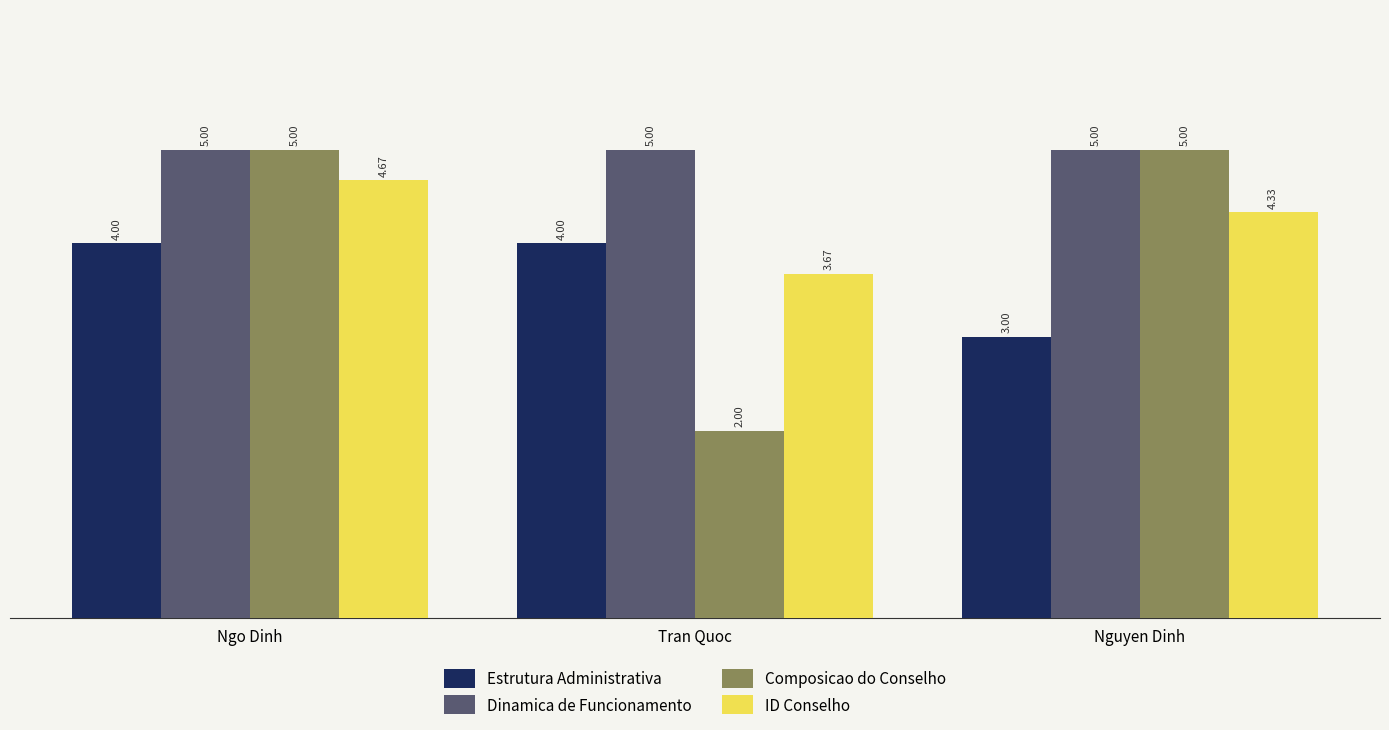

What is the difference between the highest and lowest values at Tran Quoc?

3.0